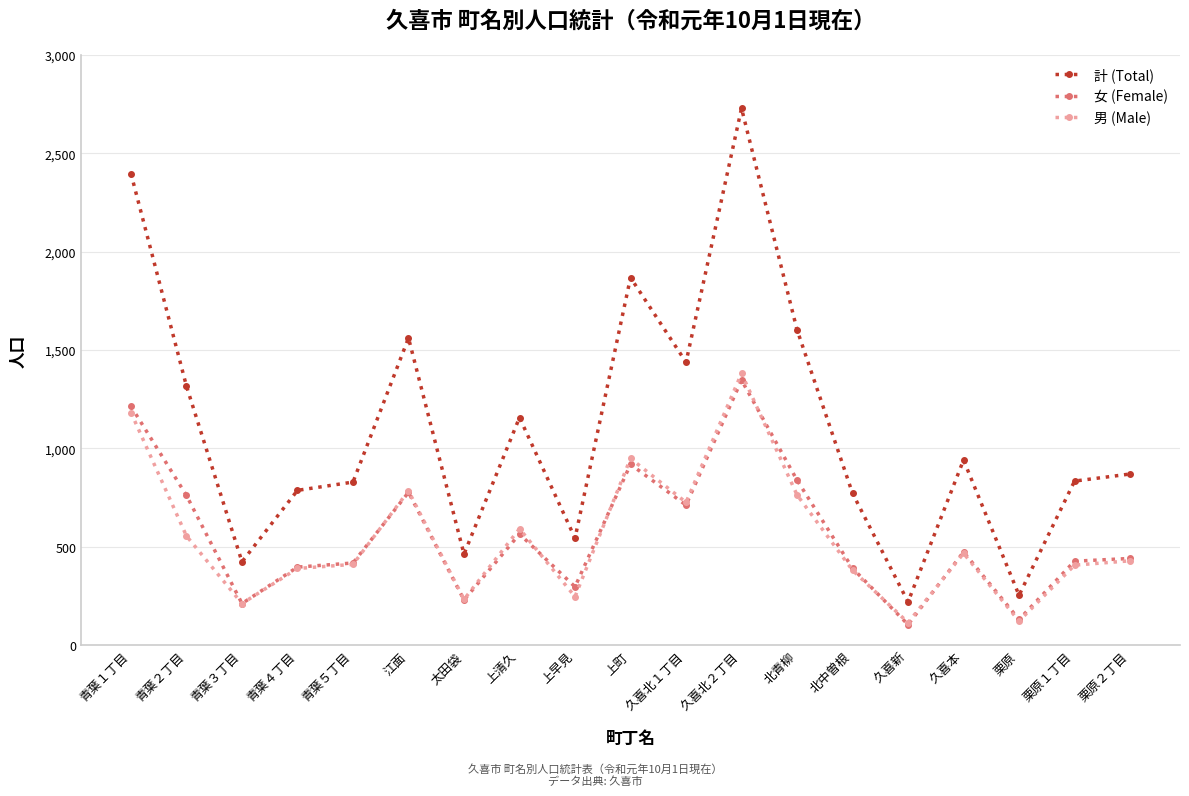

At which category does the chart reach its peak across all series?

久喜北２丁目